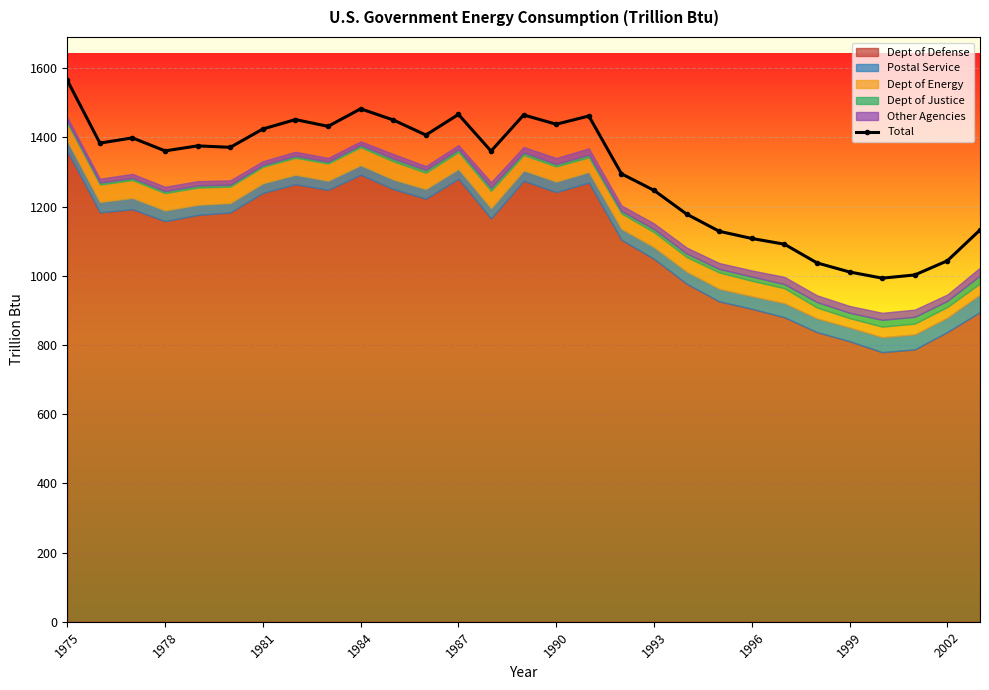

The value of Total at 1978 is 418.1. True or false?

False